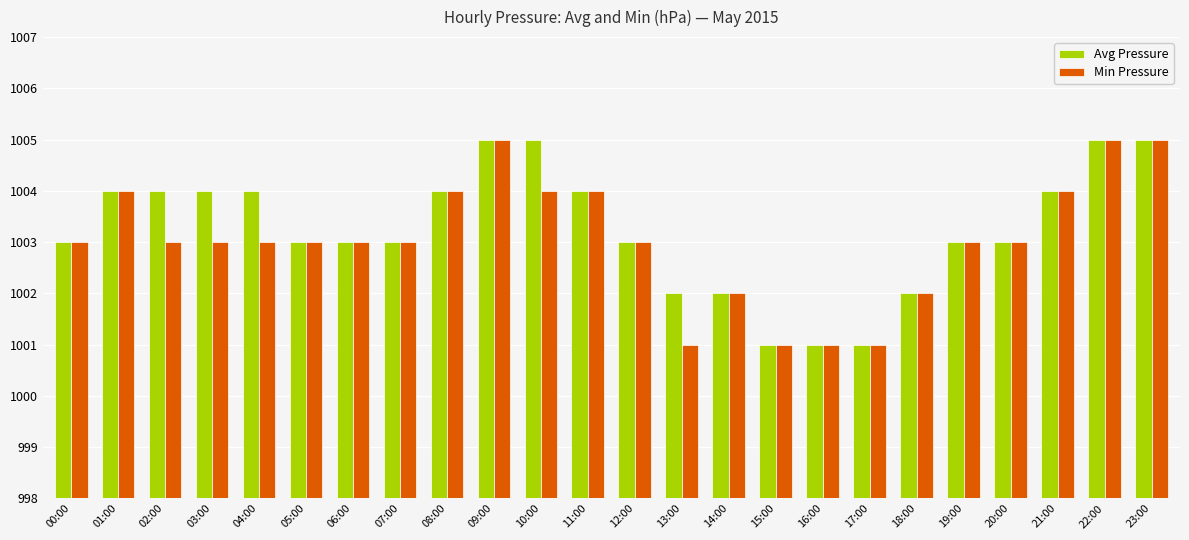

The value of Min Pressure at 19:00 is 1474. True or false?

False